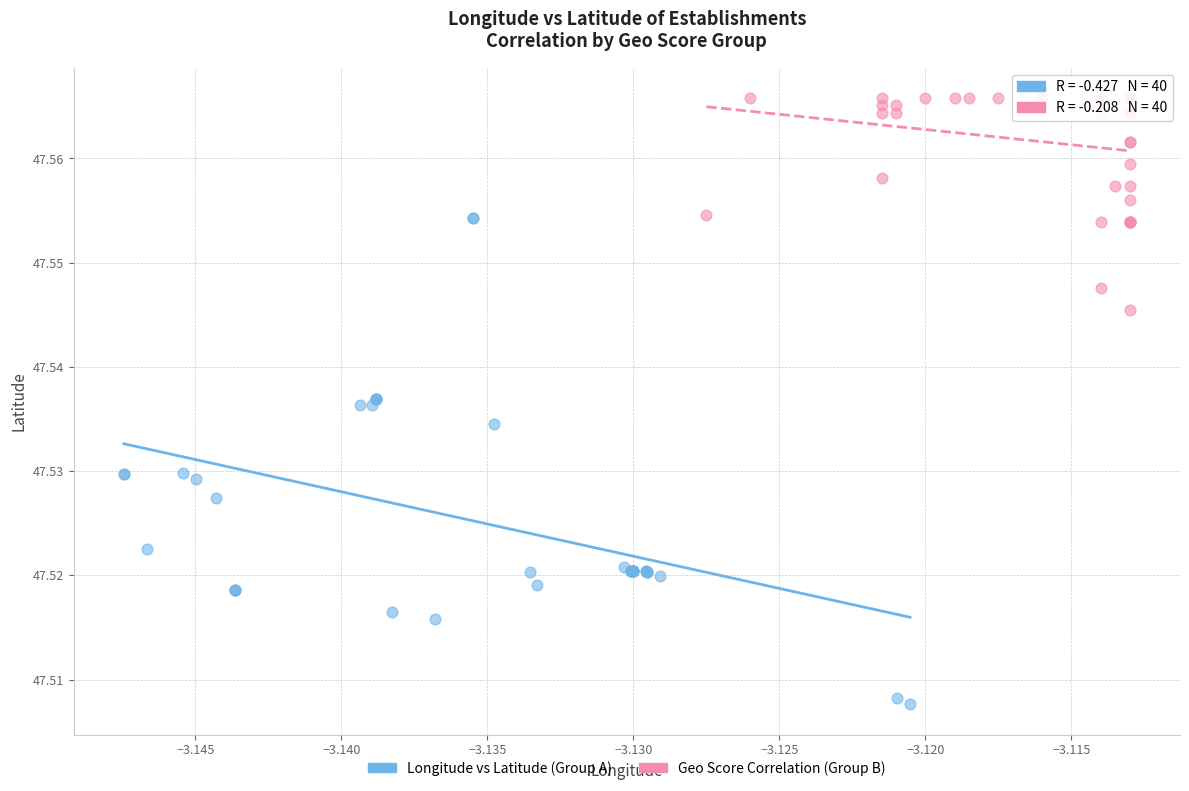

Which series reaches the minimum Y coordinate?

Longitude vs Latitude (Group A)